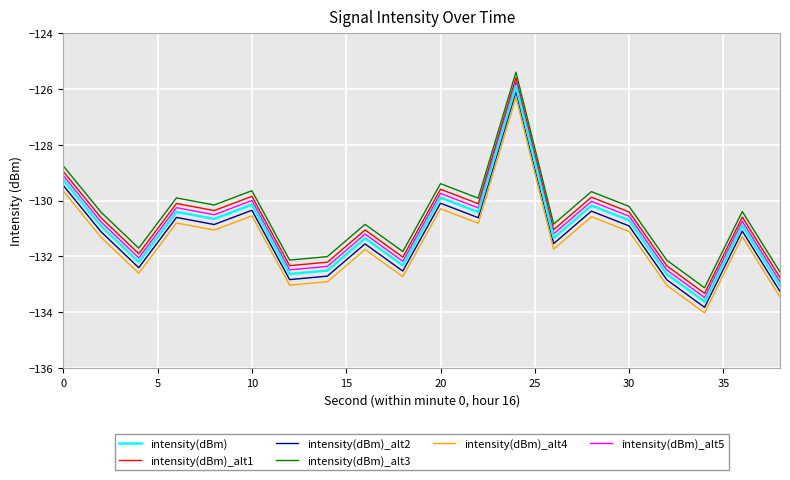

List the series in order of their overall mean, lowest first.

intensity(dBm)_alt4, intensity(dBm)_alt2, intensity(dBm), intensity(dBm)_alt5, intensity(dBm)_alt1, intensity(dBm)_alt3